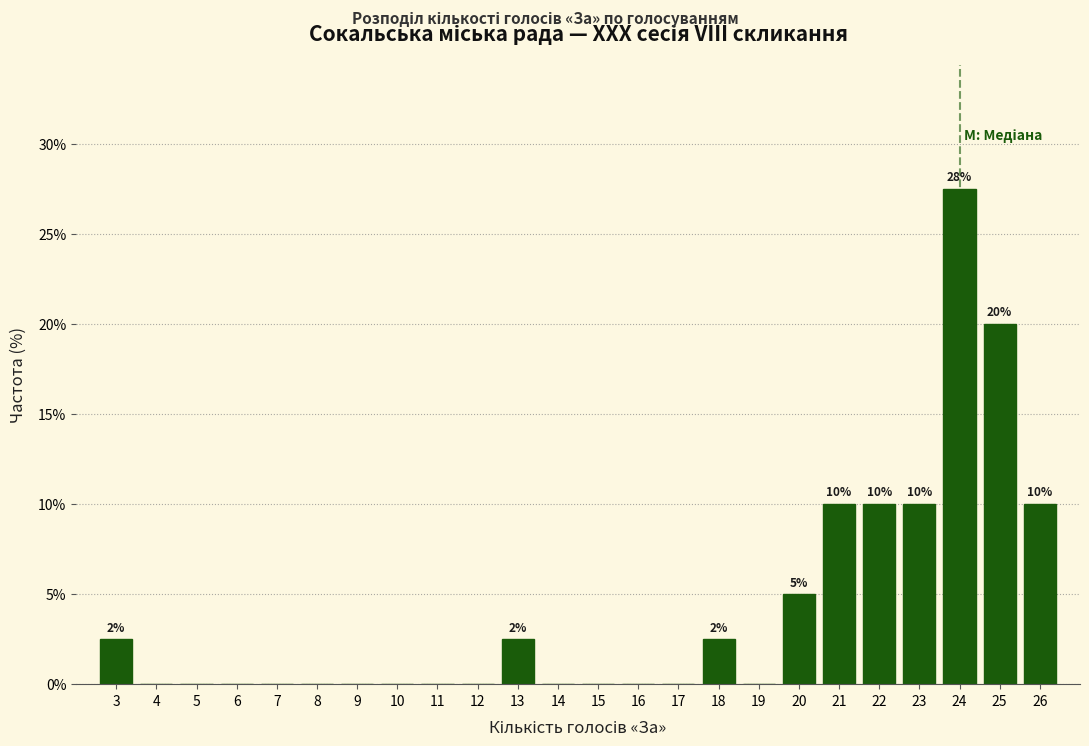

Over which range of the x-axis is the bar tallest?

23.5 to 24.5